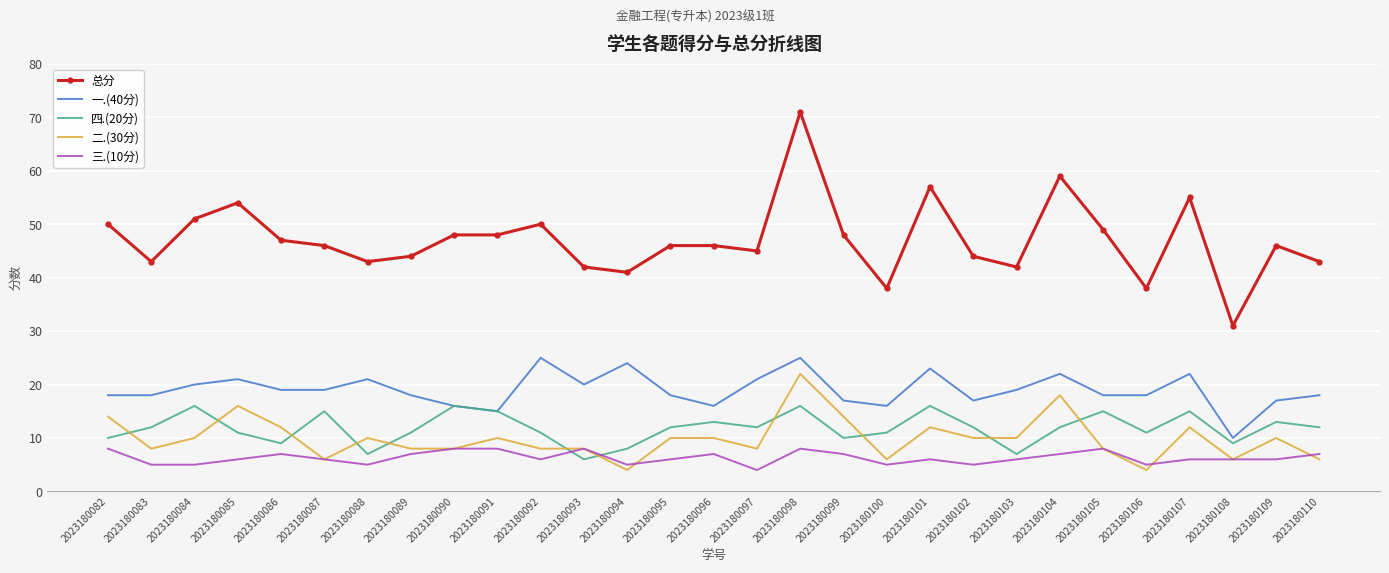

What is the lowest value of the 三.(10分) series?

4